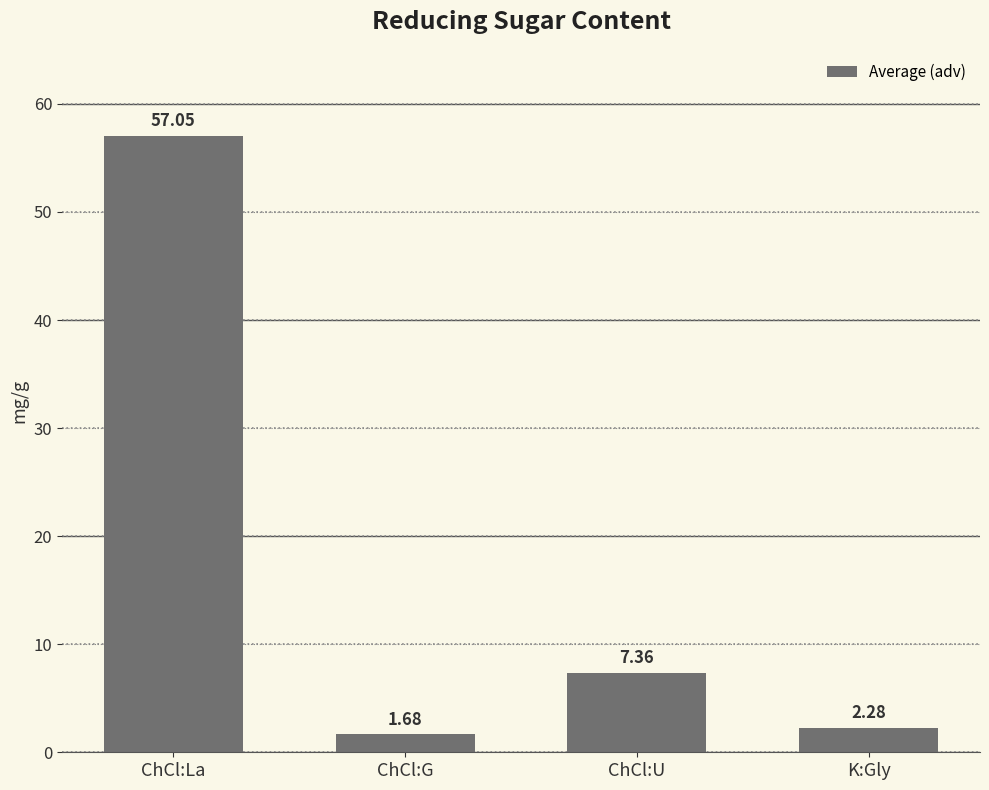

What is the difference between the second highest and minimum values?

5.7